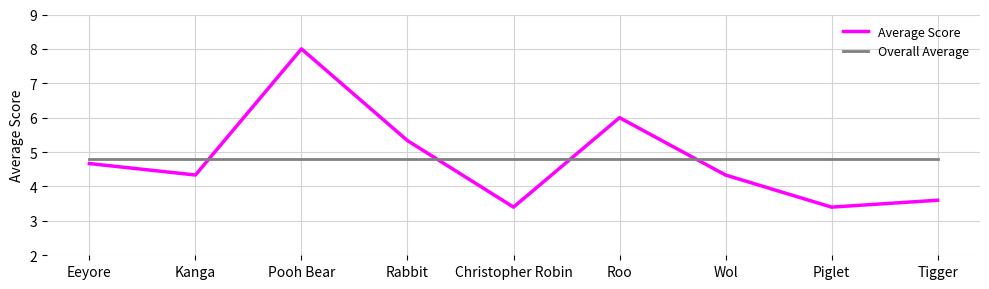

The Overall Average series shows 4.8 at Rabbit. True or false?

True